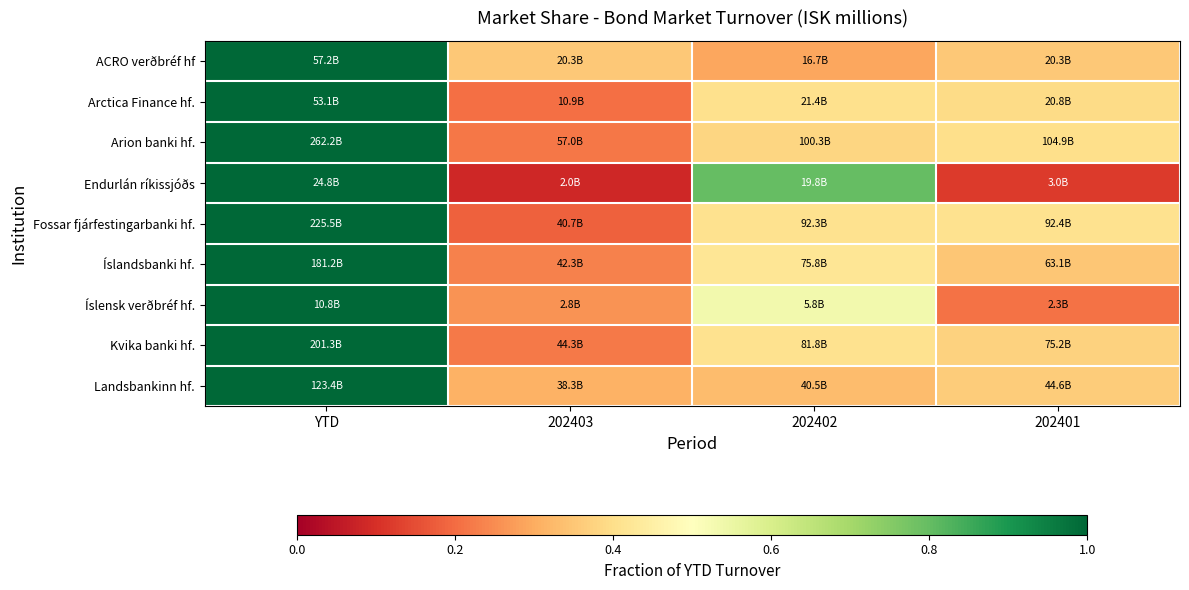

Reading right to left, what are all the values shown in this chart?

ACRO verðbréf hf: 202401=0.4	202402=0.3	202403=0.4	YTD=1.0
Arctica Finance hf.: 202401=0.4	202402=0.4	202403=0.2	YTD=1.0
Arion banki hf.: 202401=0.4	202402=0.4	202403=0.2	YTD=1.0
Endurlán ríkissjóðs: 202401=0.1	202402=0.8	202403=0.1	YTD=1.0
Fossar fjárfestingarbanki hf.: 202401=0.4	202402=0.4	202403=0.2	YTD=1.0
Íslandsbanki hf.: 202401=0.3	202402=0.4	202403=0.2	YTD=1.0
Íslensk verðbréf hf.: 202401=0.2	202402=0.5	202403=0.3	YTD=1.0
Kvika banki hf.: 202401=0.4	202402=0.4	202403=0.2	YTD=1.0
Landsbankinn hf.: 202401=0.4	202402=0.3	202403=0.3	YTD=1.0